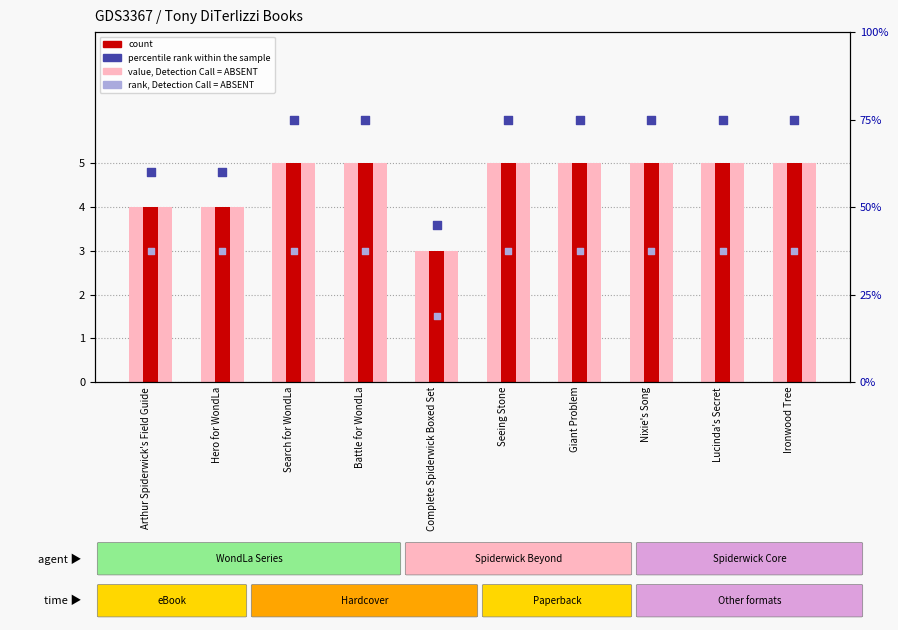

Which series reaches the maximum Y coordinate?

percentile rank within the sample